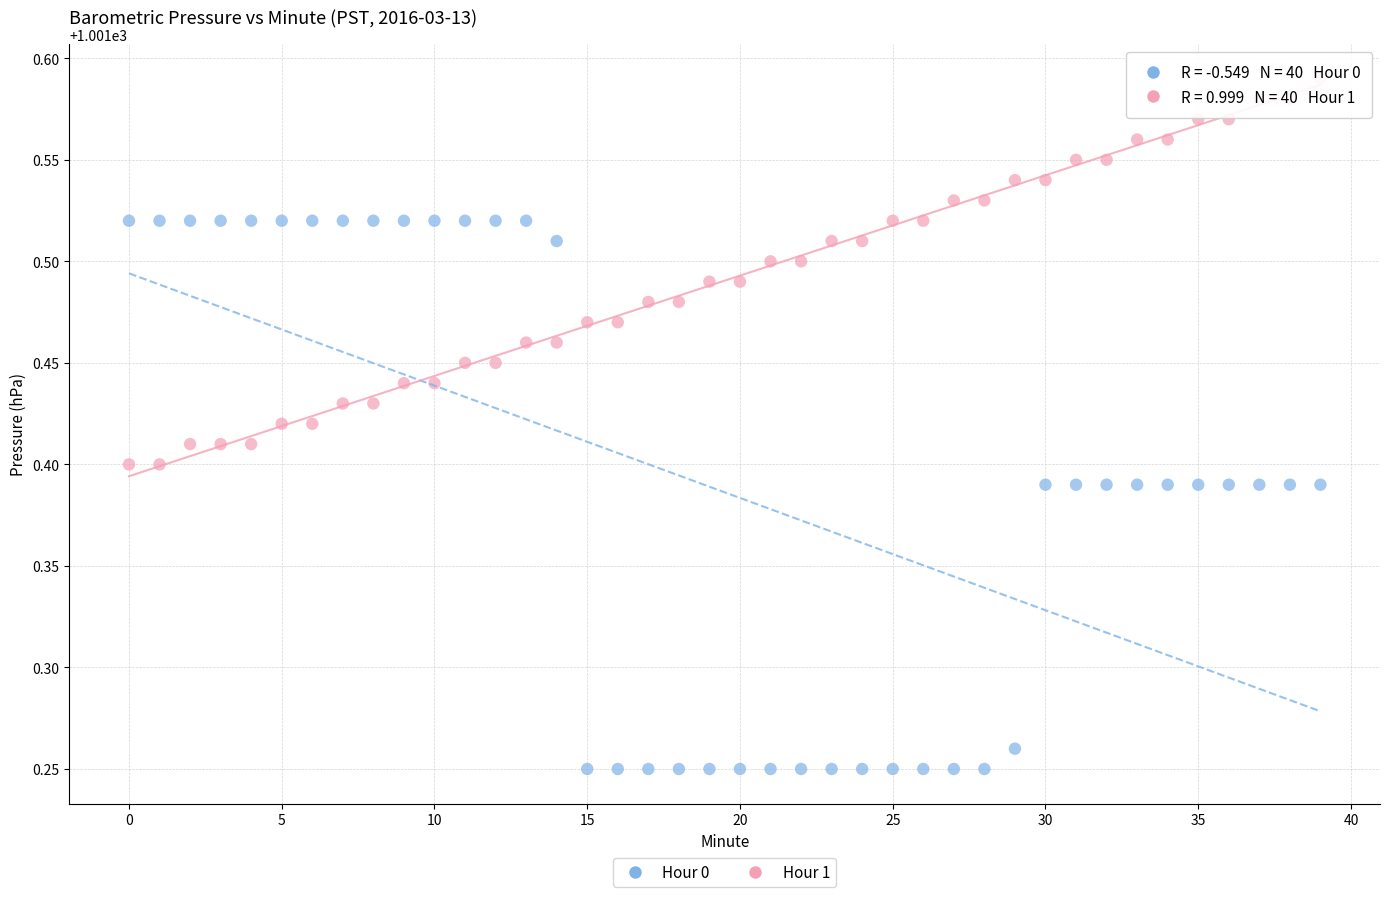

Across all data points, what is the range of Y values (max minus min)?

0.3